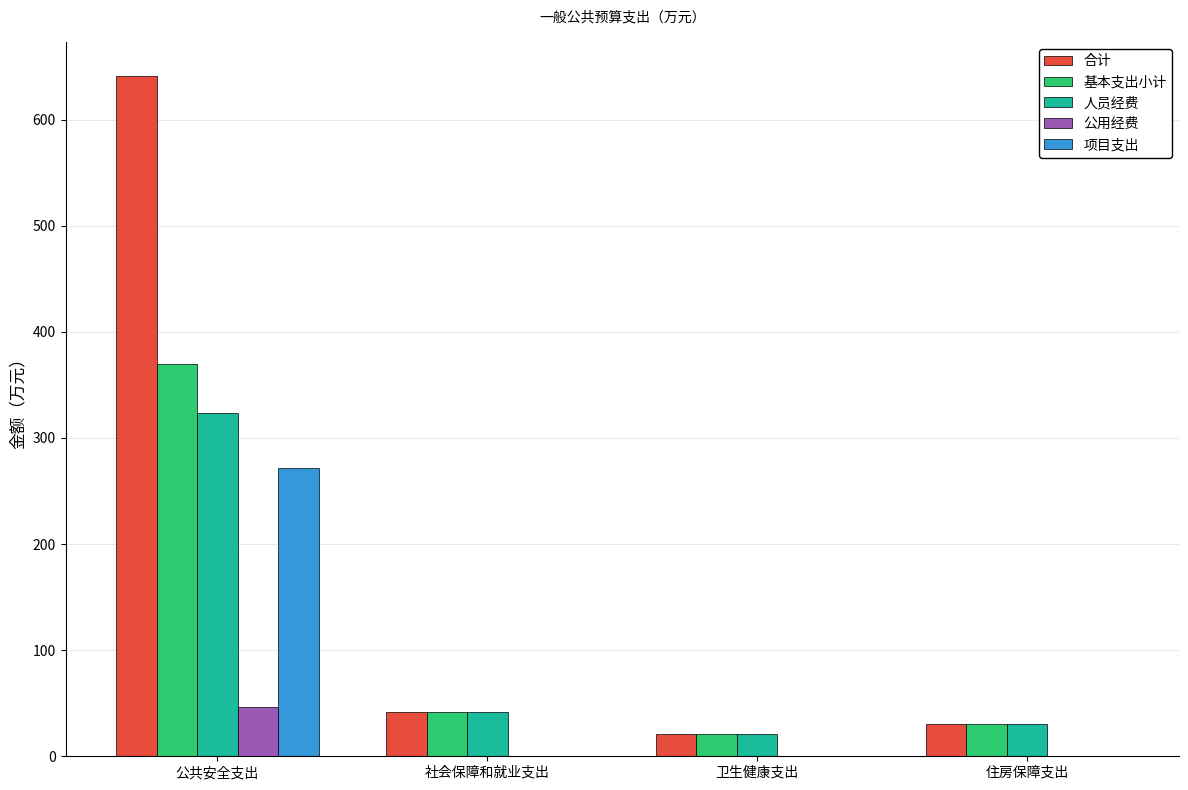

At which label does 人员经费 reach its peak?

公共安全支出